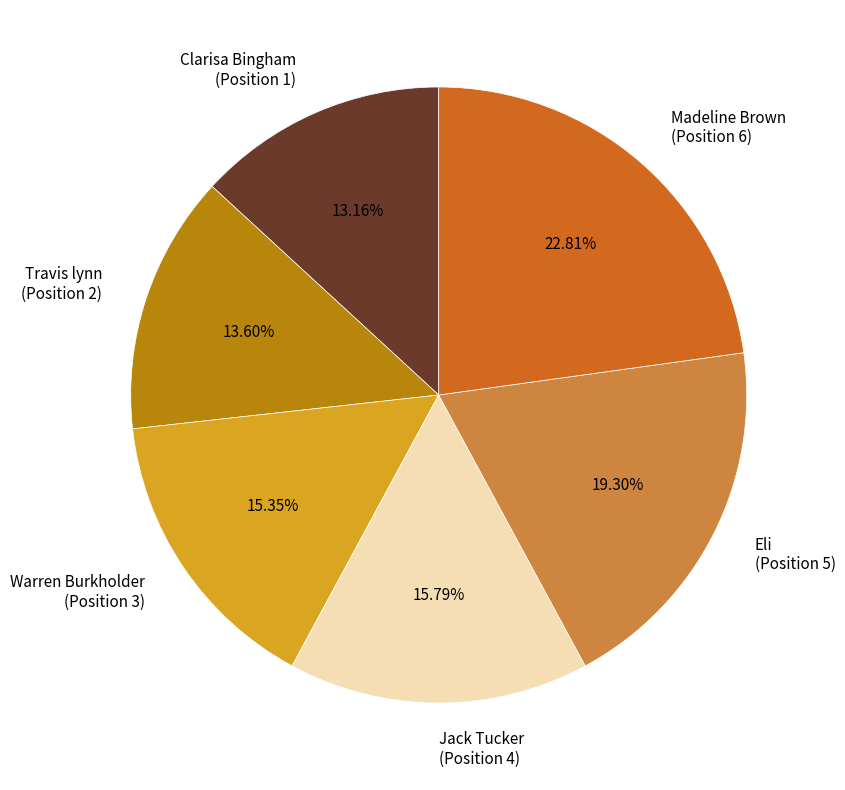

Approximately how many times larger is the value at Madeline Brown (Position 6) compared to Eli (Position 5)?

1.2